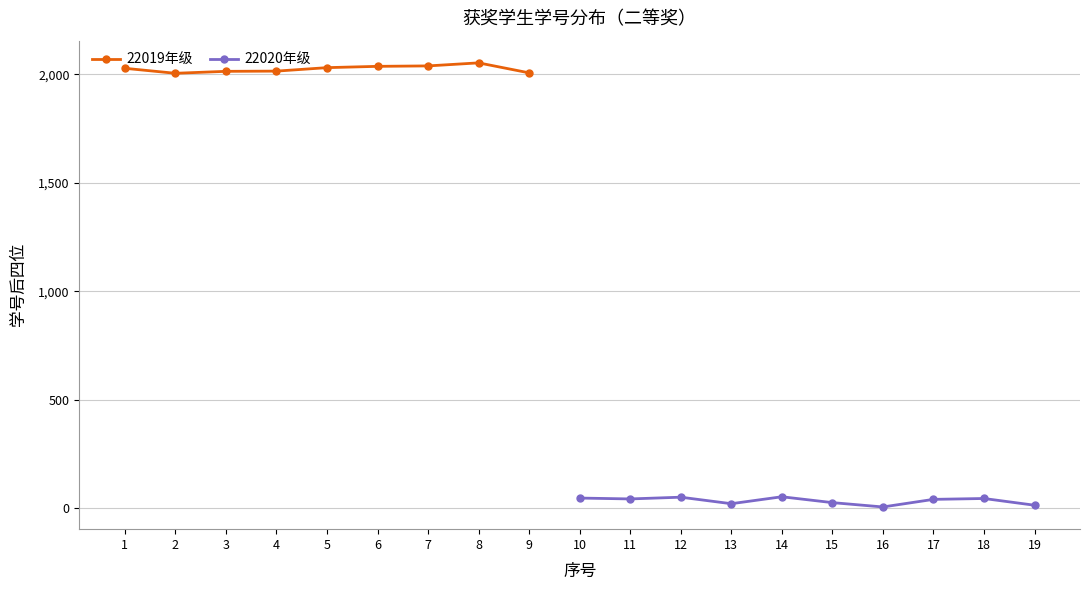

What is the sum of all values?

357